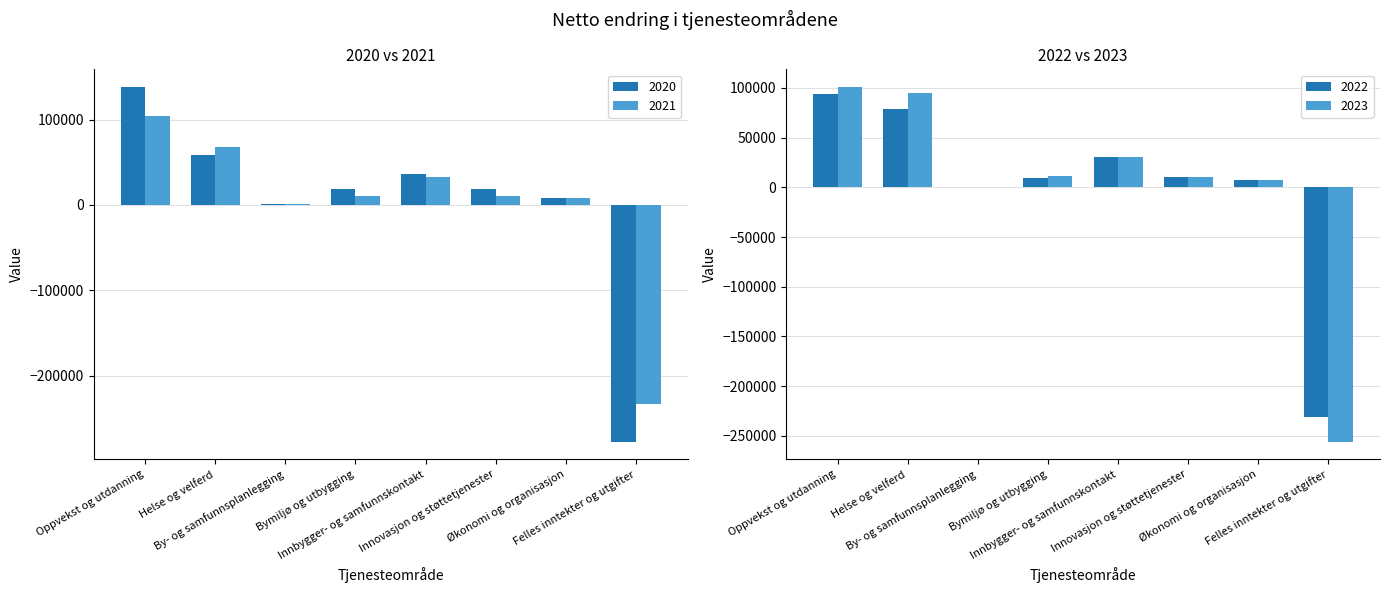

Which has a higher value, Oppvekst og utdanning or Innbygger- og samfunnskontakt?

Oppvekst og utdanning